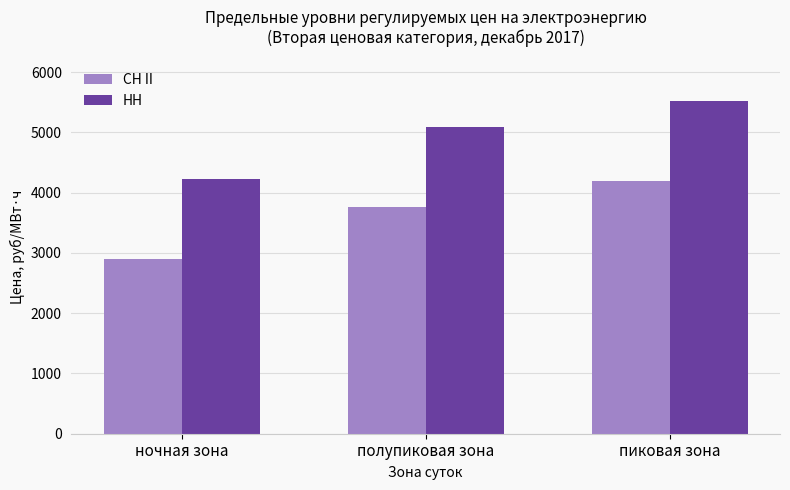

The value of СН II at пиковая зона is 1615.3. True or false?

False